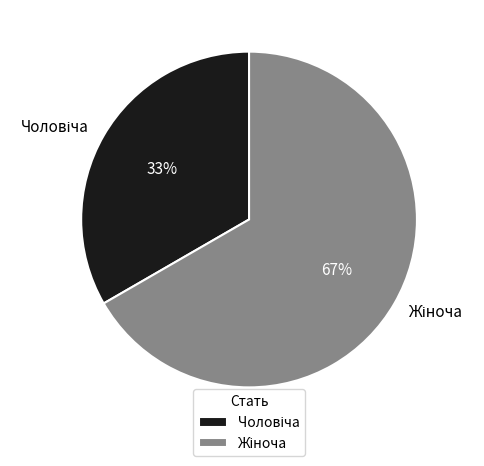

To the nearest percent, what is the average slice percentage?

50%